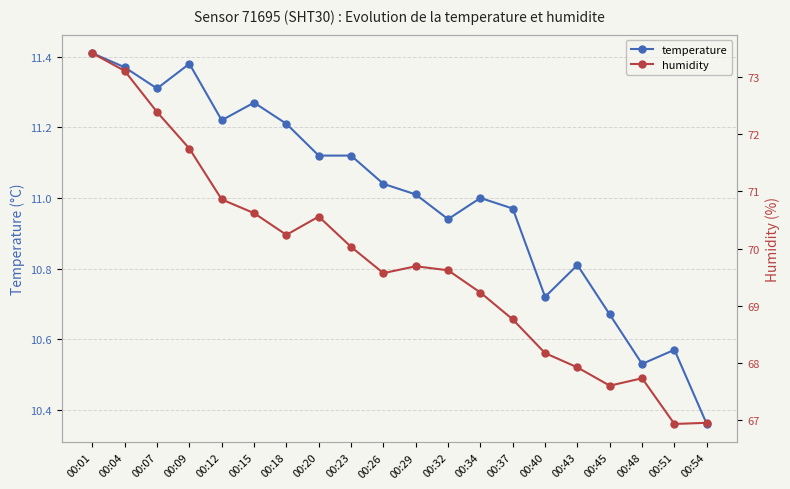

True or false: temperature and humidity intersect in this chart.

False